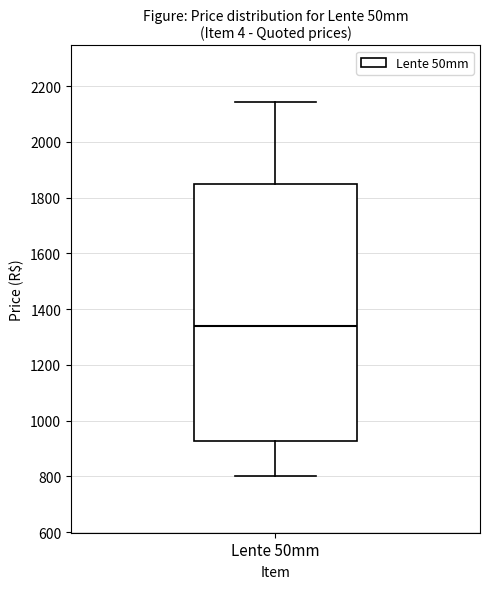

Where does the upper whisker of the box for Lente 50mm end on the y-axis? The values are not printed on the chart, so give them approximately, as read against the axis.

2140